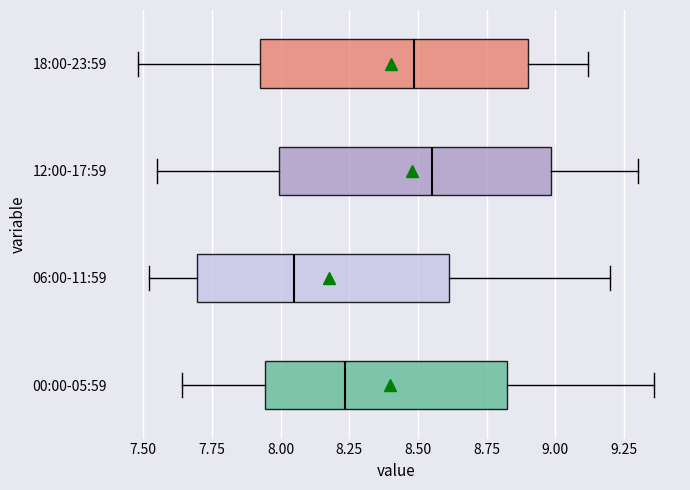

Reading bottom to top, read every box against the x-axis: the position of its median line, the range the box covers, and the ends of its whiskers. The values are not printed on the chart, so give them approximately, as read against the axis.

00:00-05:59: median 8.25, box 7.95 to 8.85, whiskers 7.65 to 9.35
06:00-11:59: median 8.05, box 7.70 to 8.60, whiskers 7.50 to 9.20
12:00-17:59: median 8.55, box 8.00 to 9.00, whiskers 7.55 to 9.30
18:00-23:59: median 8.50, box 7.95 to 8.90, whiskers 7.50 to 9.10